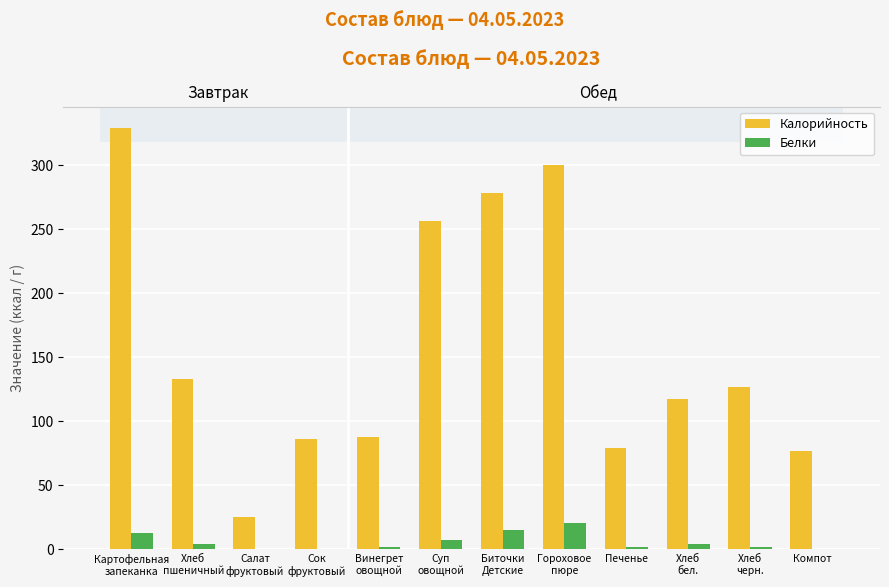

What is the value of the Белки bar at the 10th from the left?

3.8